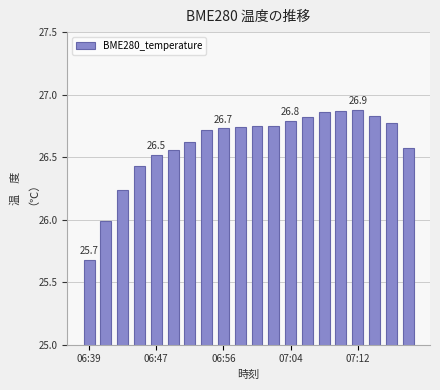

What is the minimum value shown in the chart?

25.7